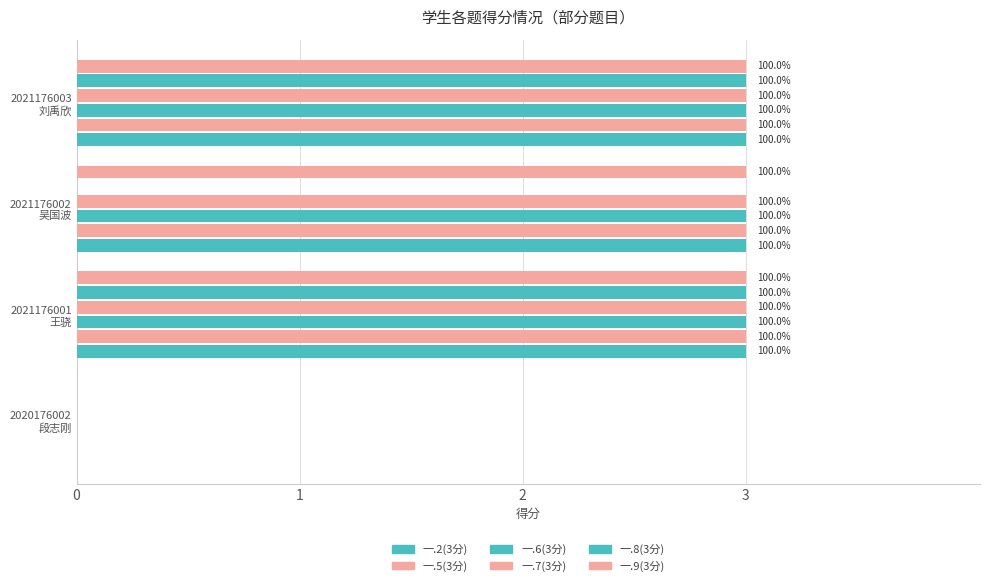

How many distinct data groups are displayed?

6